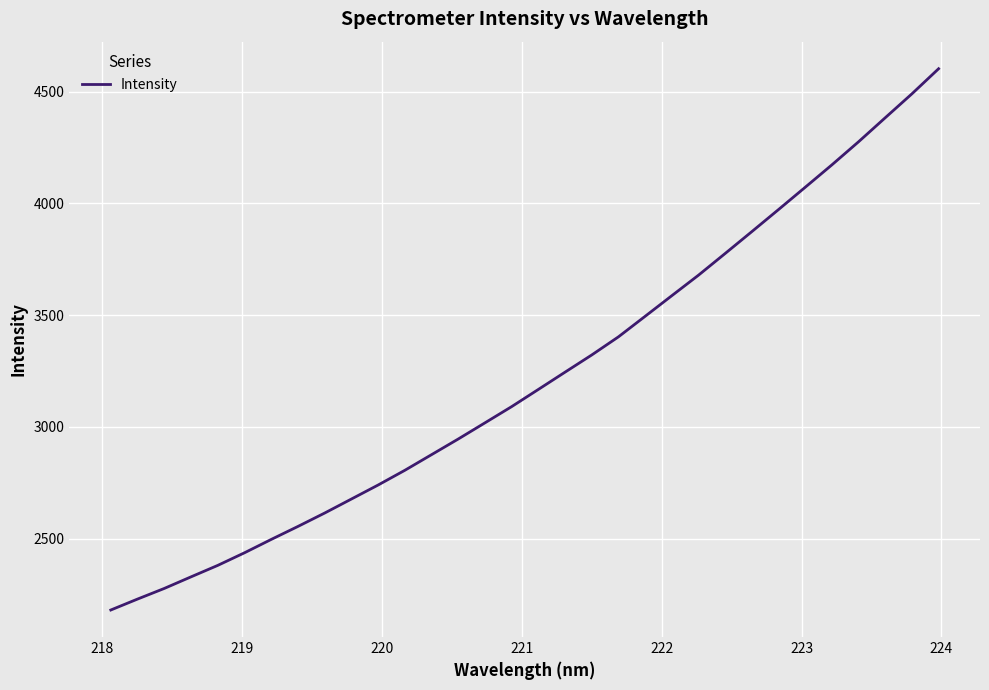

How many values exceed 3167?

16